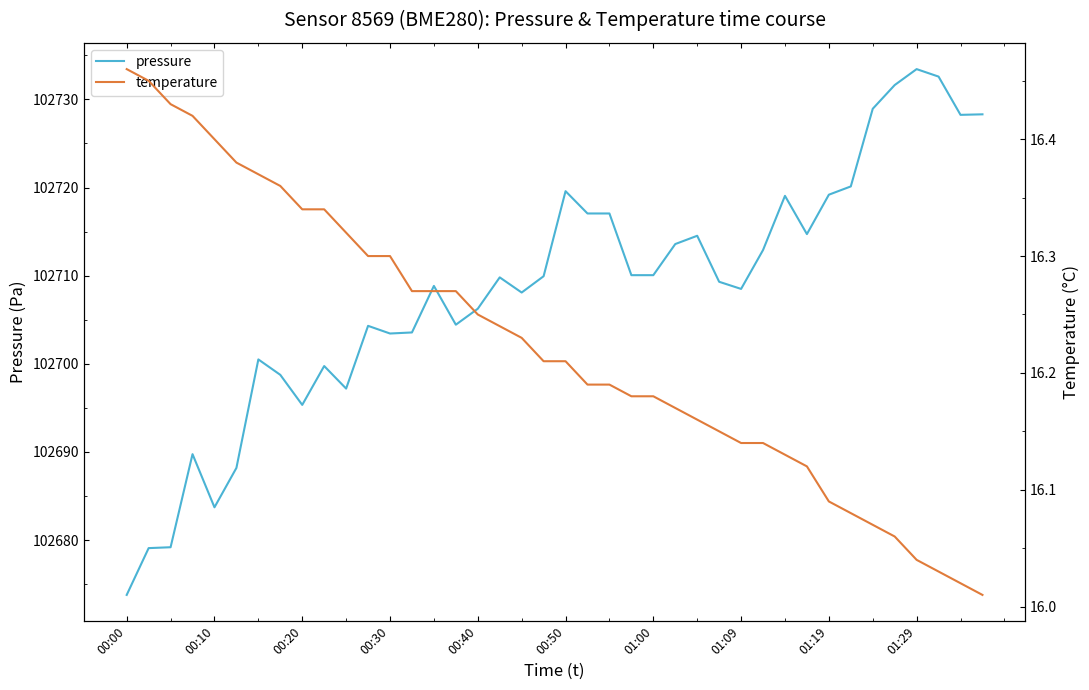

Does the chart display data point markers on the line(s)?

No